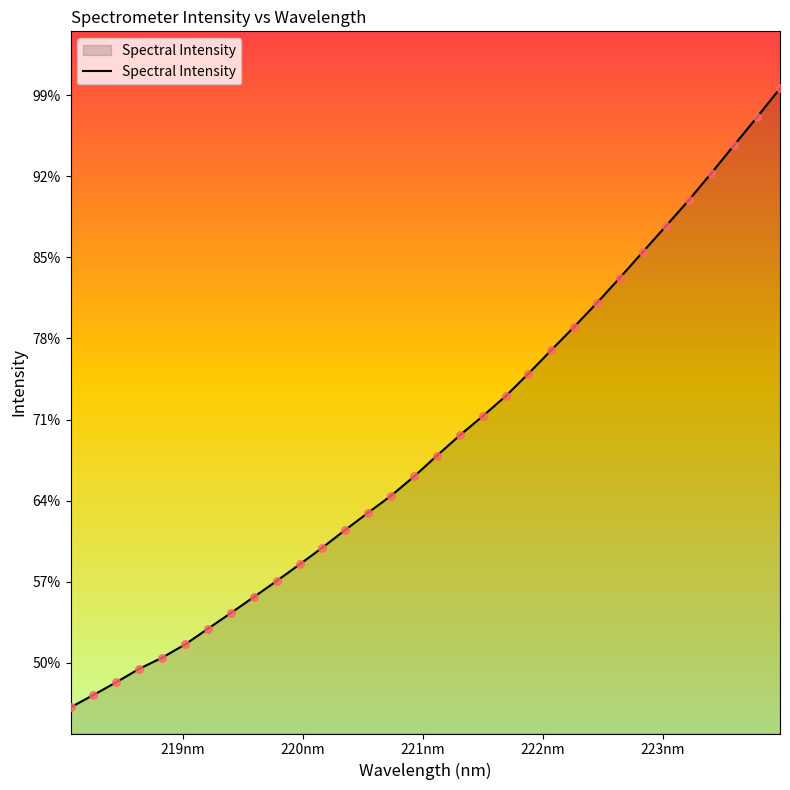

Does the chart have visible grid lines?

No